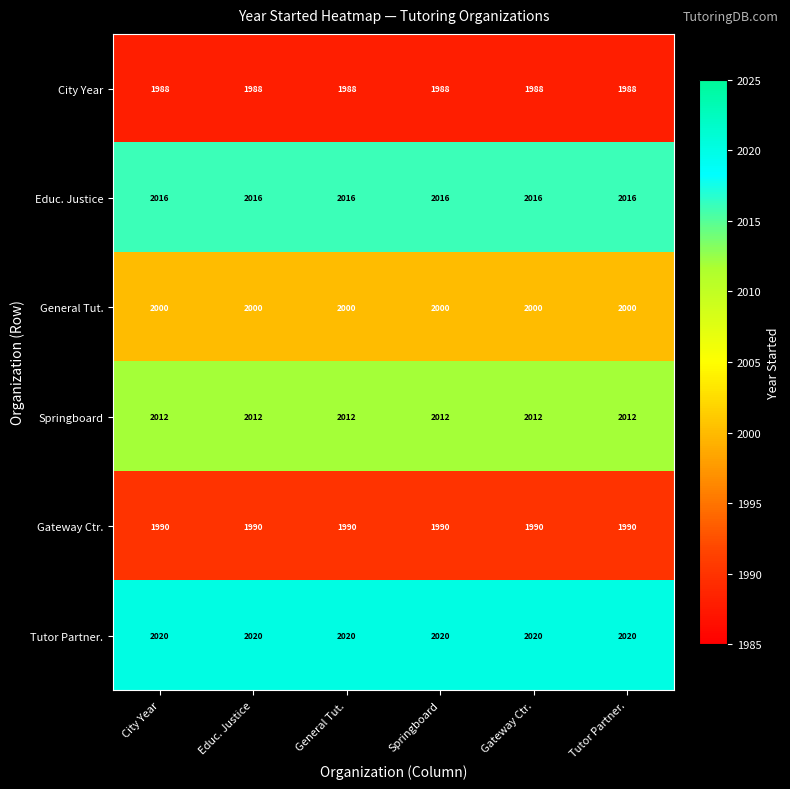

What is the sum of all General Tut. values?

12000